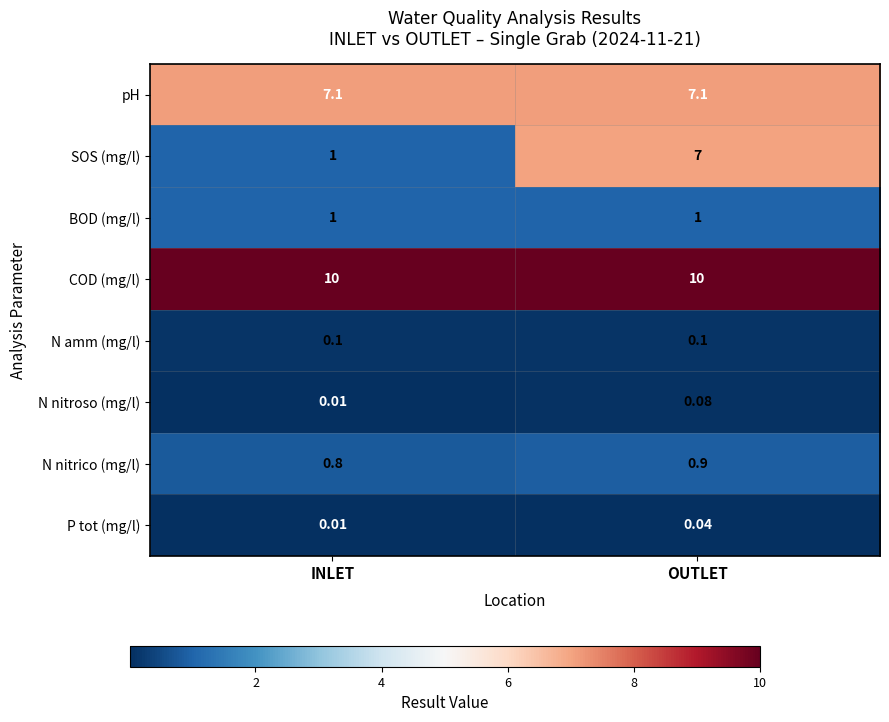

At which category is the sum across all series the highest?

OUTLET